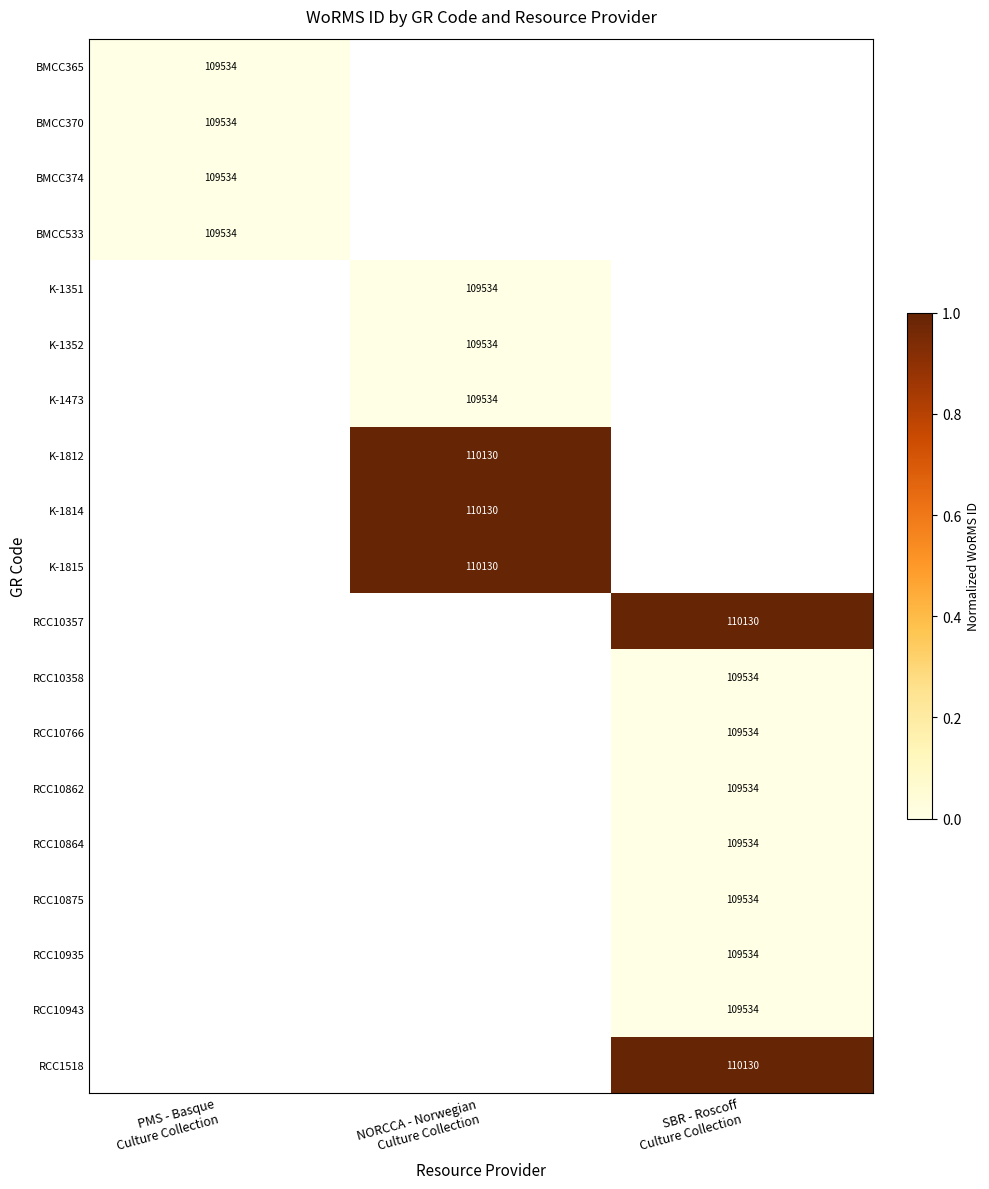

Where is BMCC370 nearest to the value 0?

PMS - Basque Culture Collection